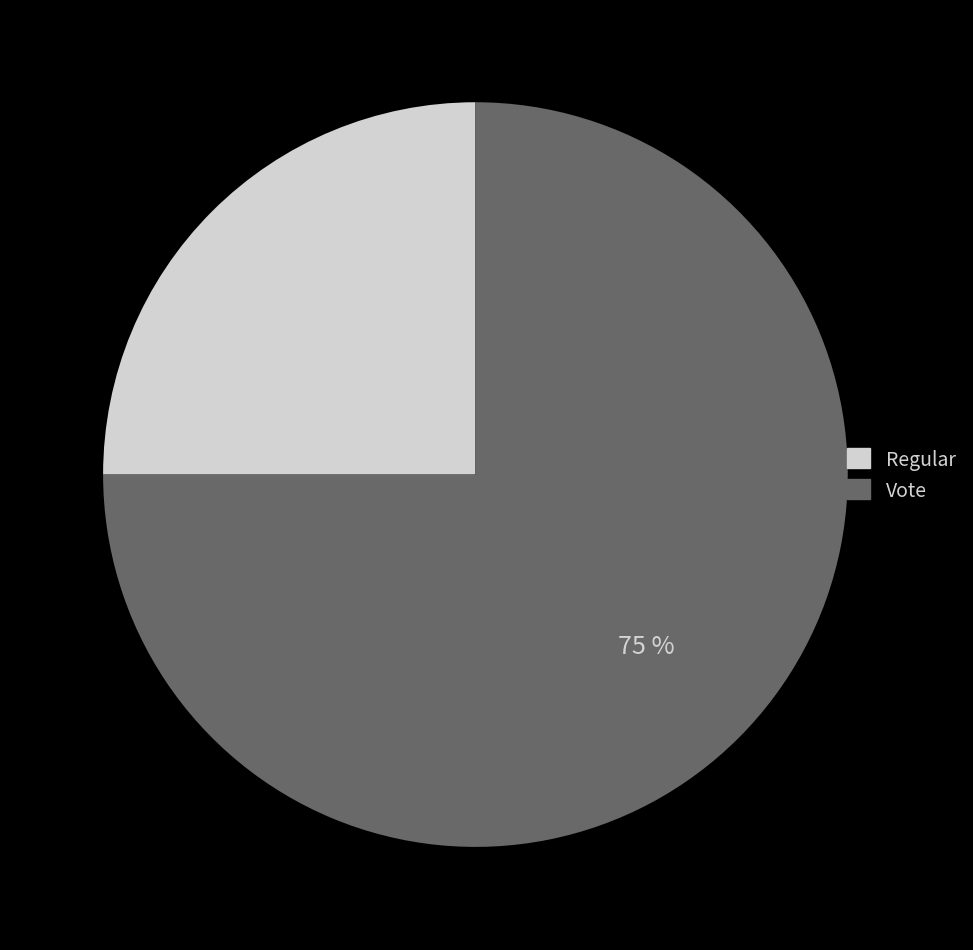

The Vote slice represents 99% of the pie. True or false?

False